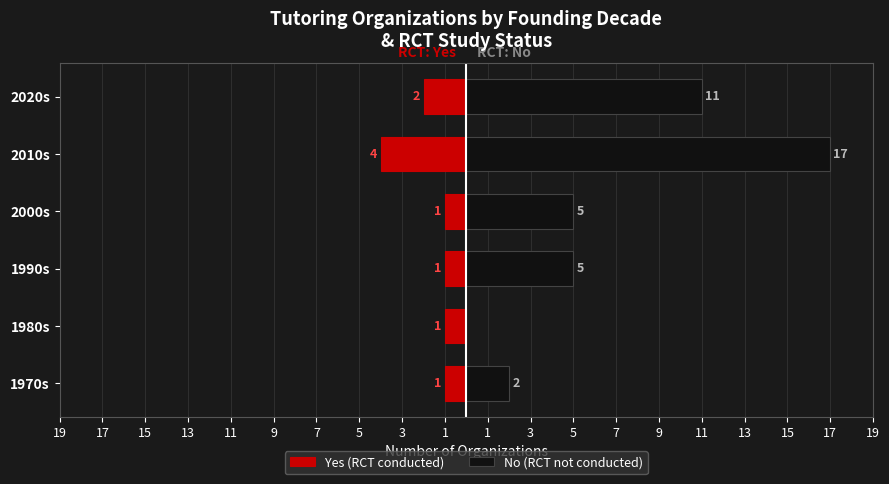

Reading left to right, extract all data points from this chart.

Yes (RCT conducted): -1	-1	-1	-1	-4	-2
No (RCT not conducted): 2	0	5	5	17	11